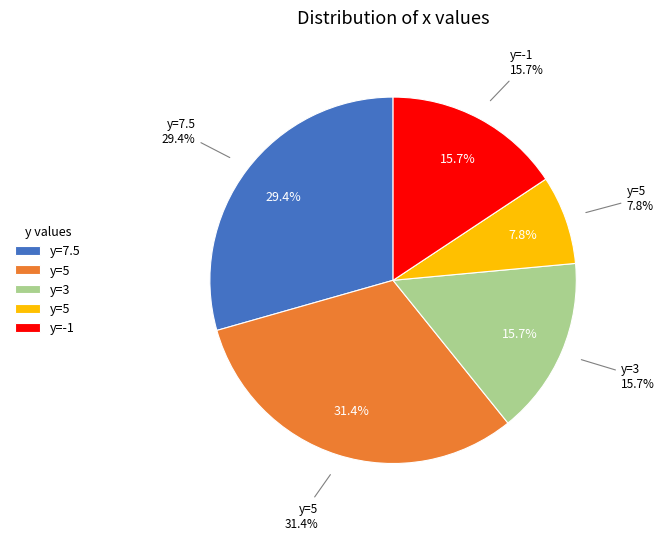

True or false: -1 accounts for 29% of the total.

False